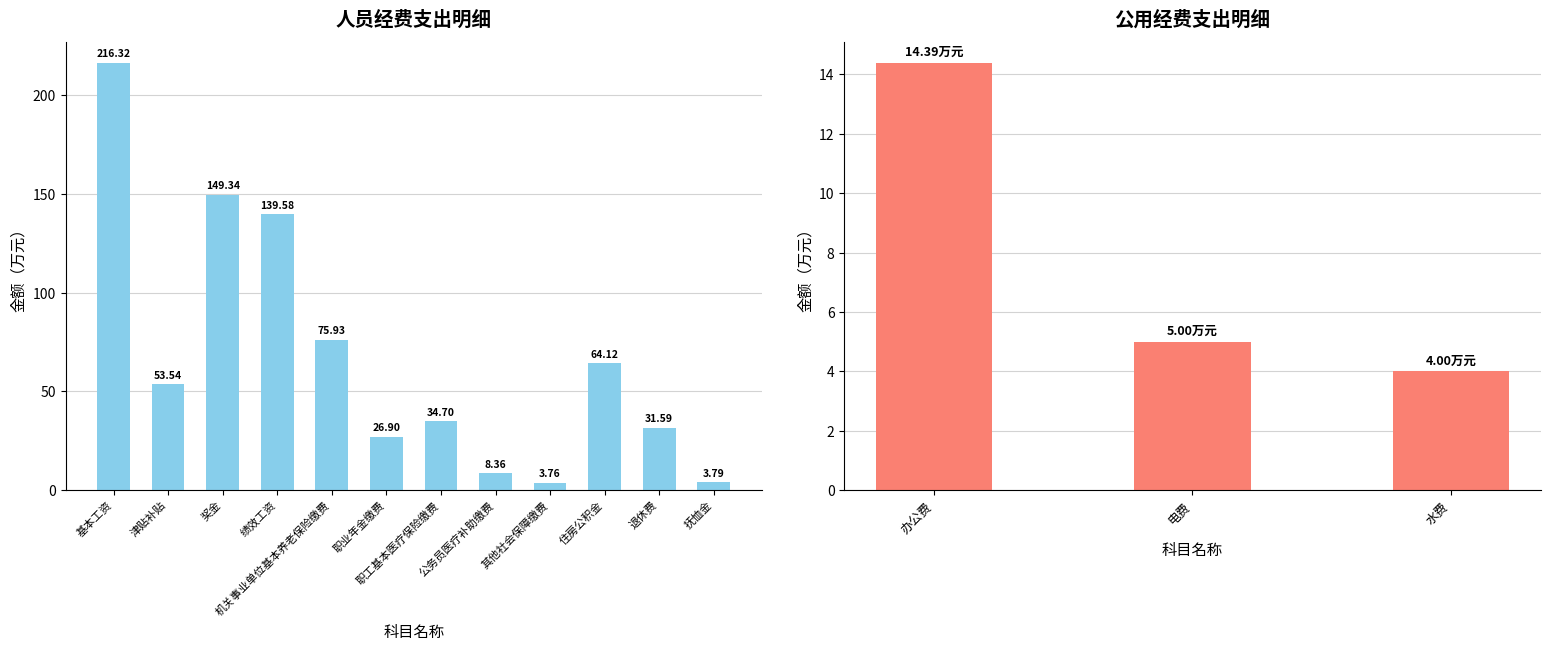

The value at 奖金 is 250.3. True or false?

False